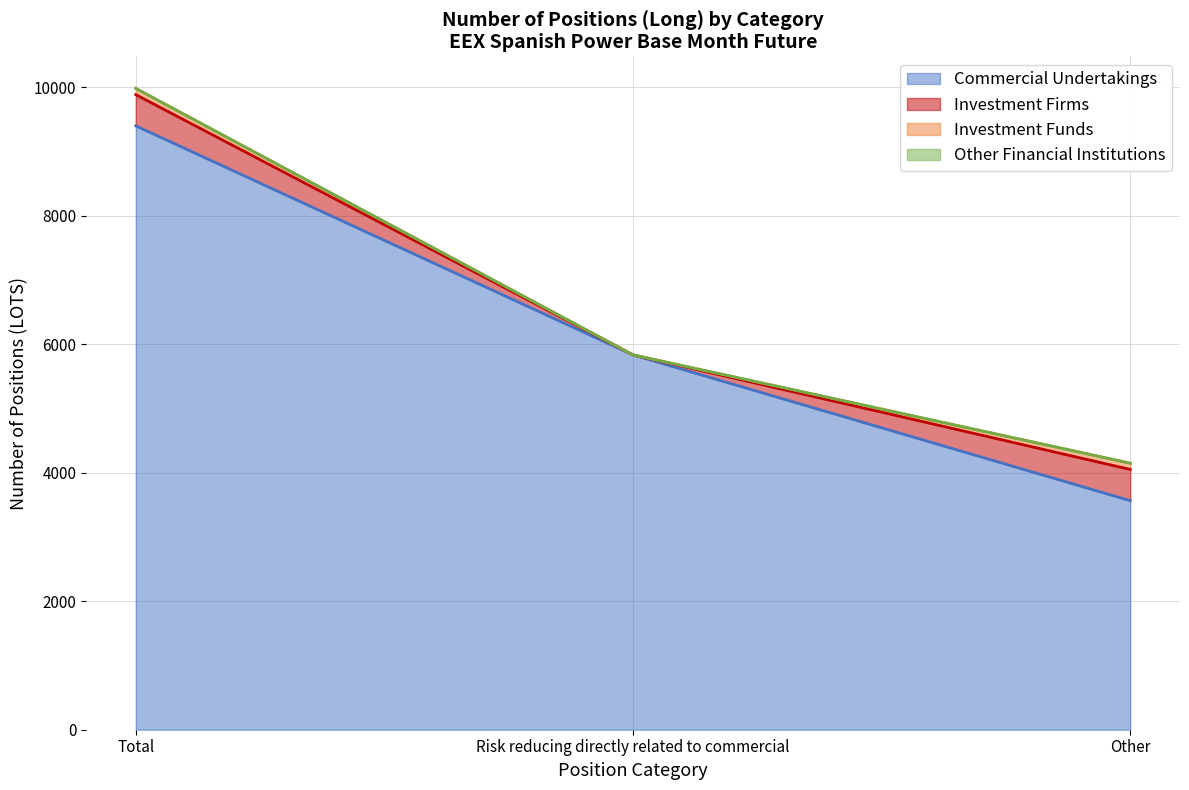

What is the difference between the maximum and minimum values in the Long - Investment Firms series?

486